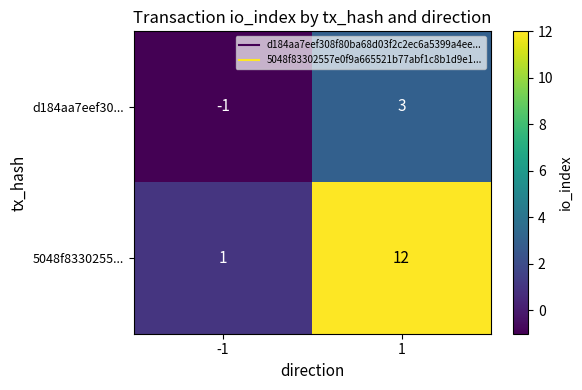

Which series has the largest range (max minus min)?

5048f8330255...